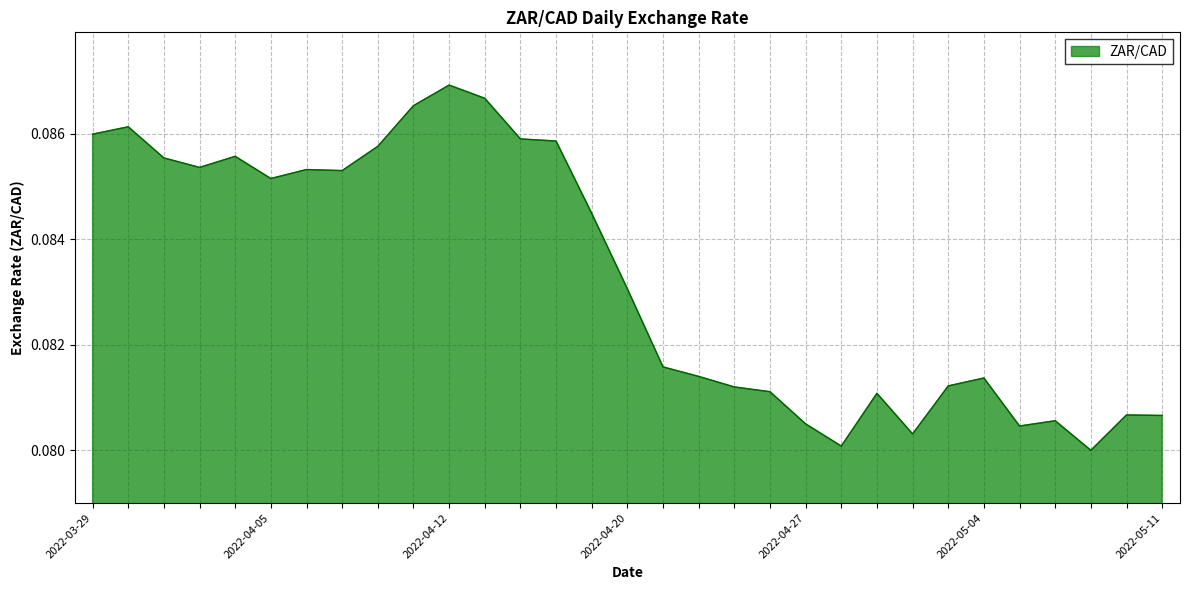

What is the value of the 19th point from the left?

0.1